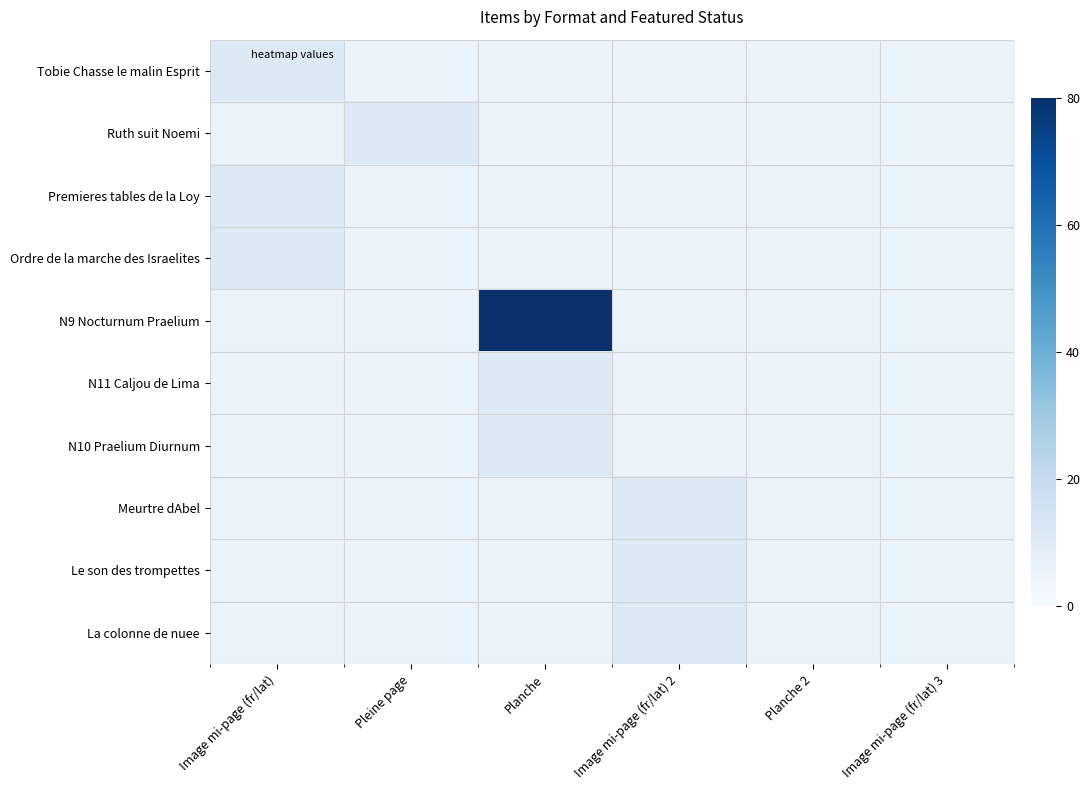

At which category is the sum across all series the highest?

Planche